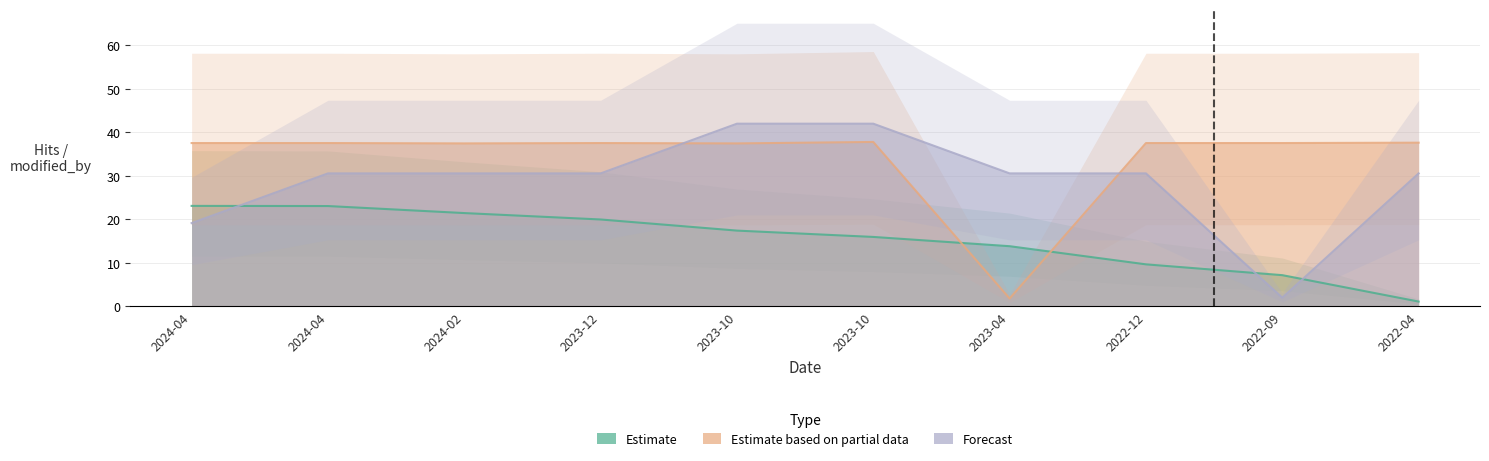

What is the difference between the maximum and minimum values in the Forecast series?

40.0